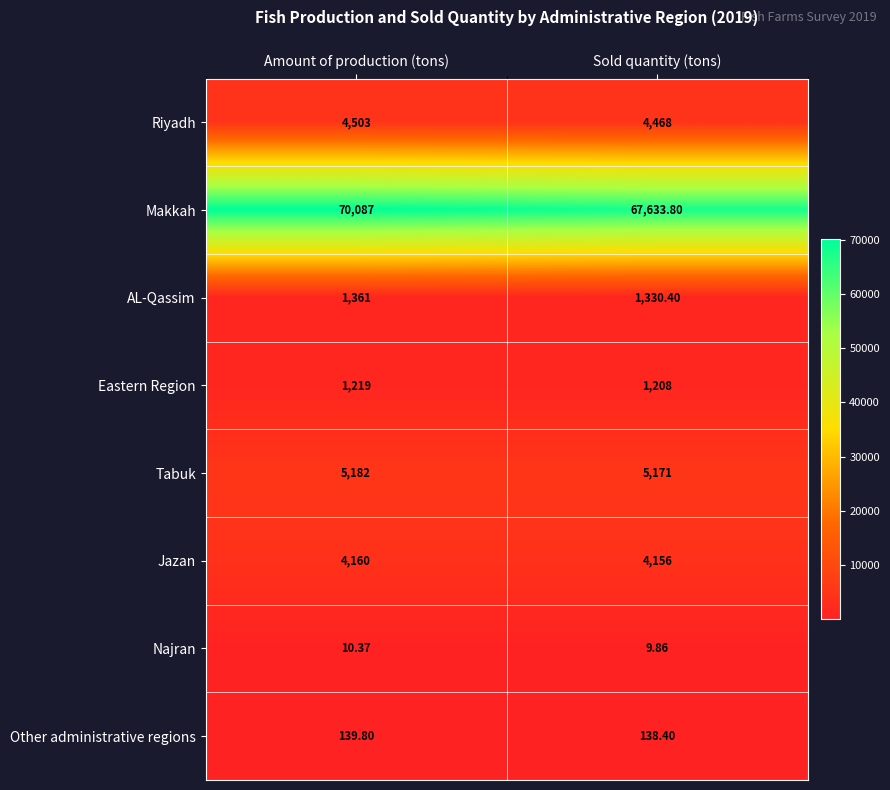

What is the difference between the highest and lowest values at Sold quantity (tons)?

67623.9